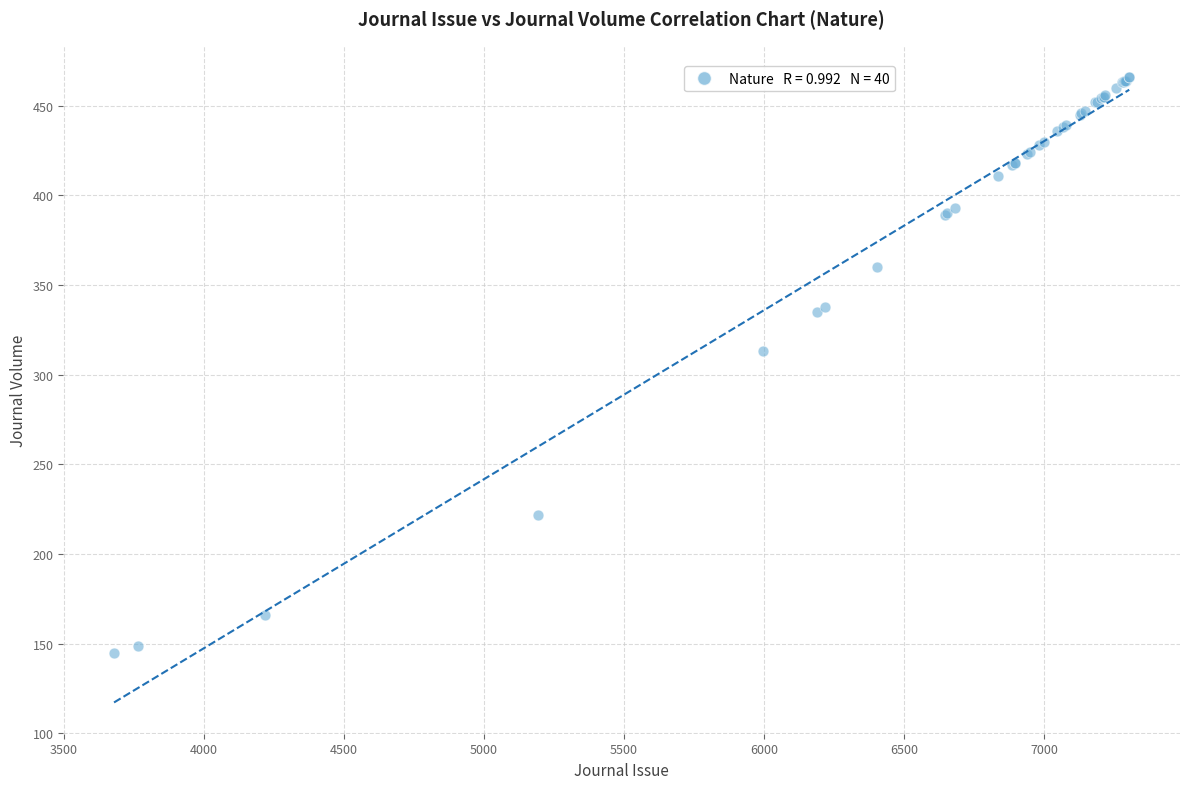

What Y value in the scatter plot is closest to 305?

313